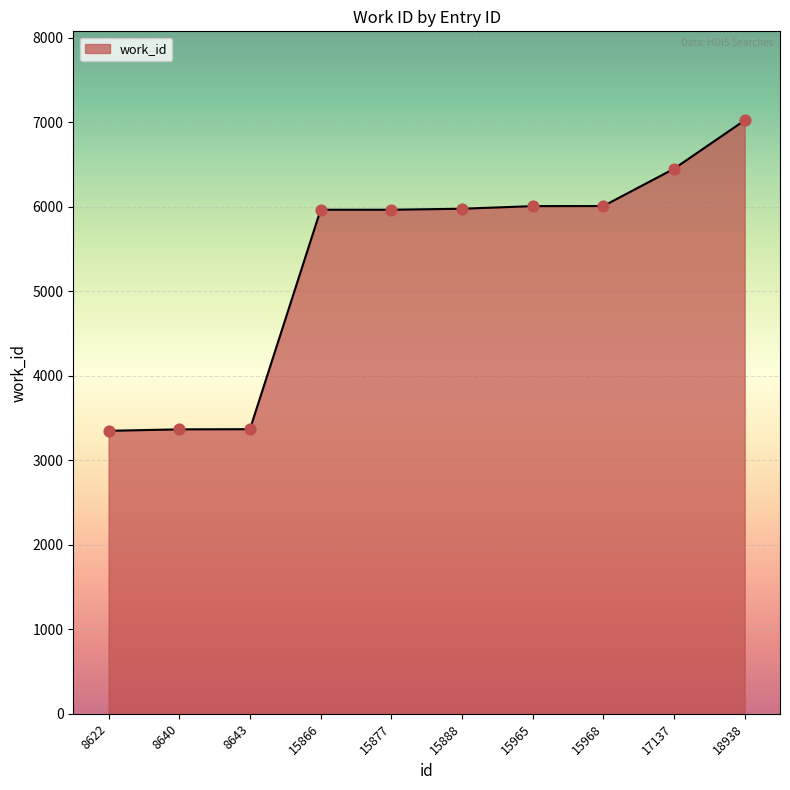

What is the ratio of the value at 8622 to the value at 8640?

1.0